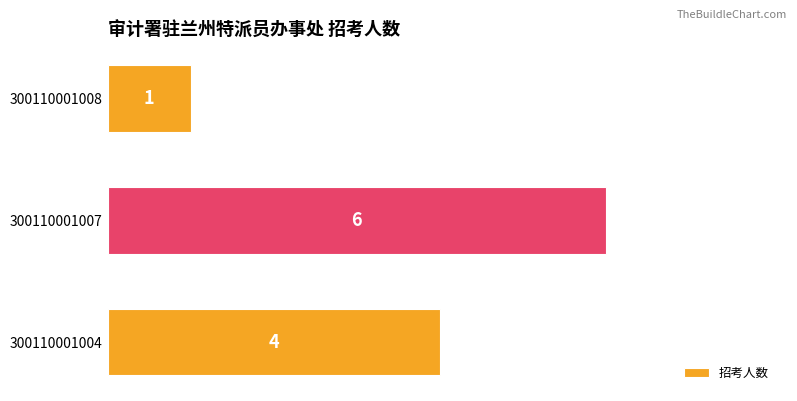

Count the values in the range 1 to 6.

3